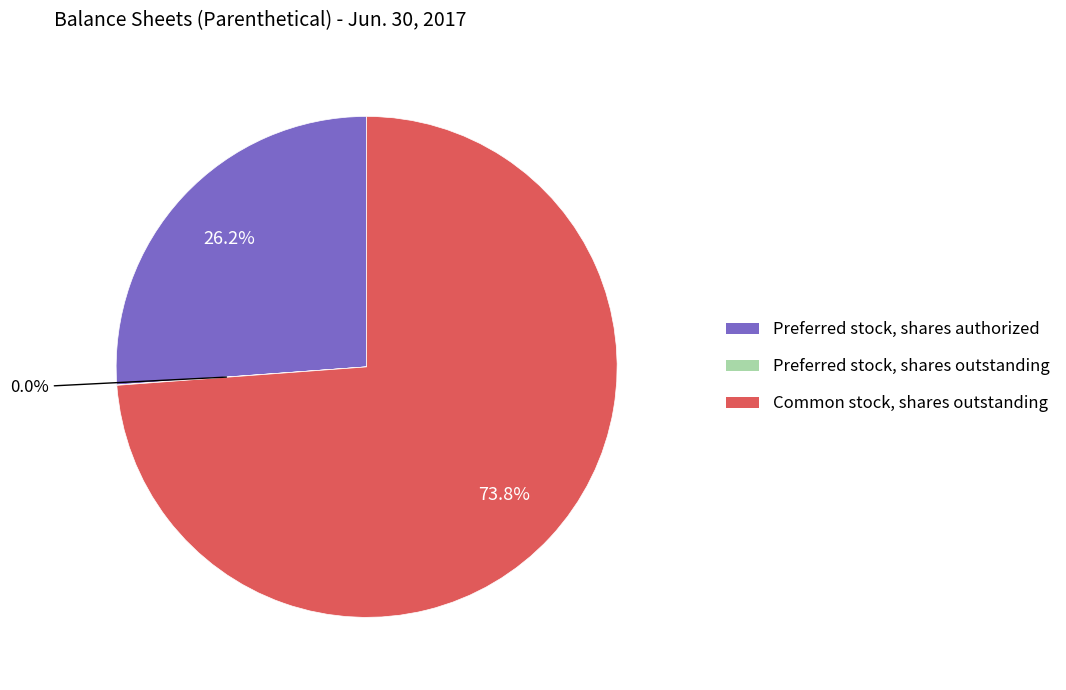

How much of the chart is everything except Preferred stock, shares authorized?

73.8%